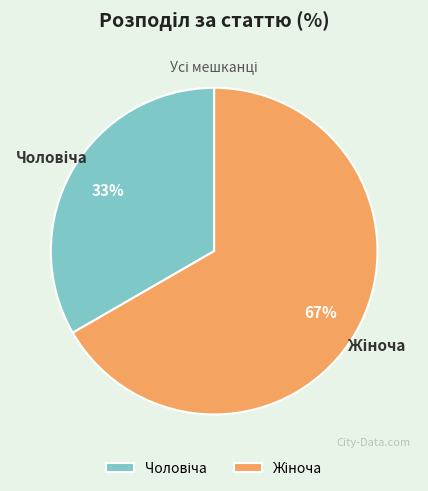

To the nearest percent, what is the average slice percentage?

50%